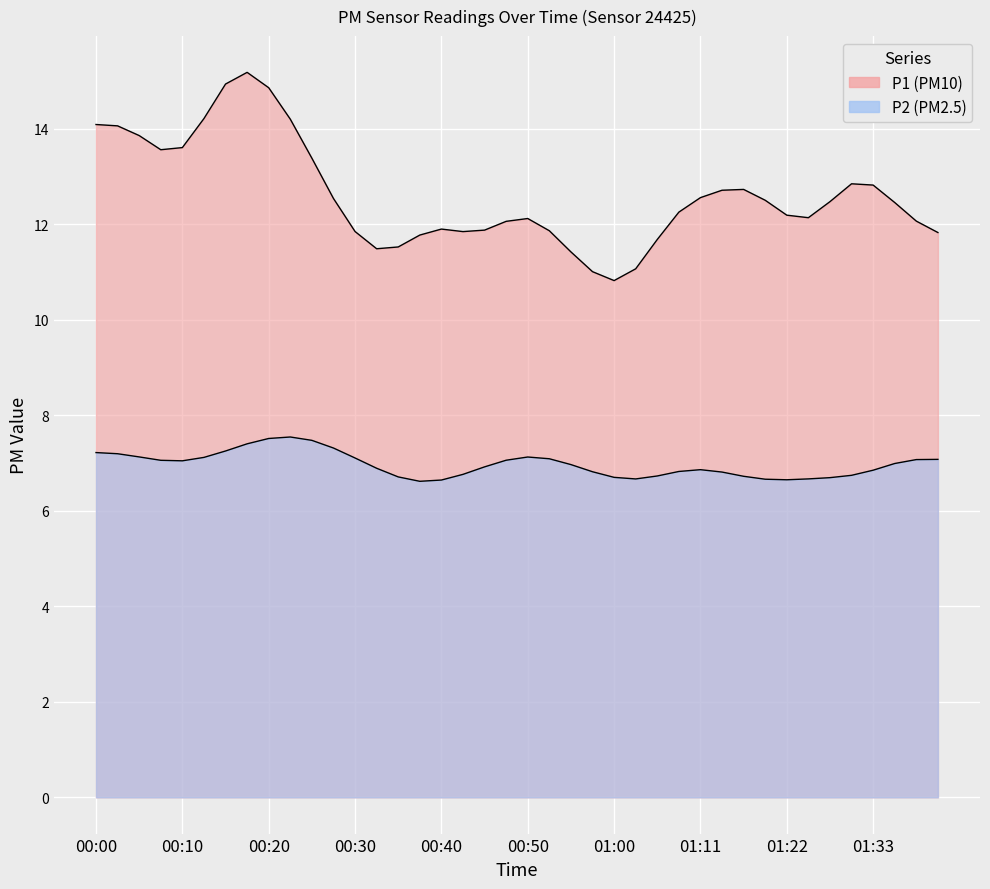

List the series in order of their overall mean, lowest first.

P2, P1